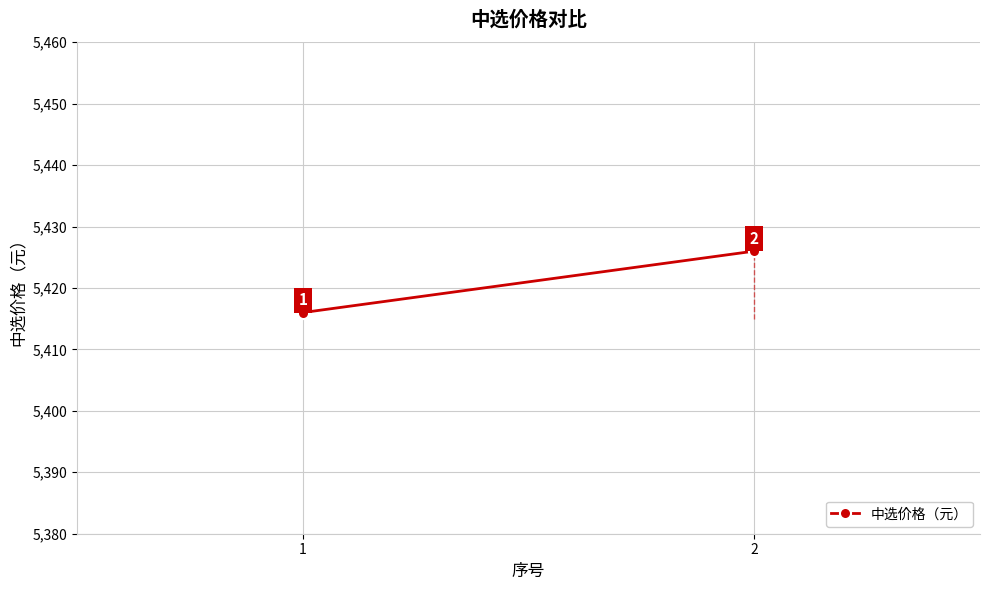

What is the approximate value at 2, to the nearest 10?

5430